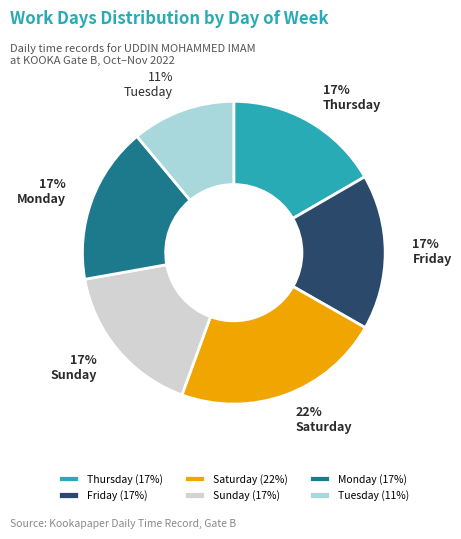

To the nearest percent, what is the average slice percentage?

17%